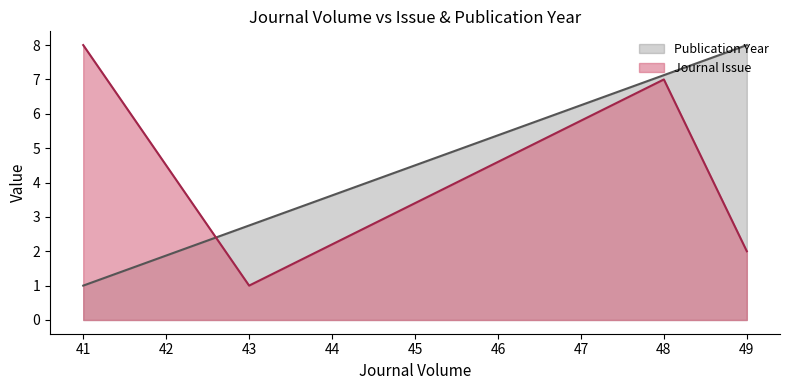

Where do Publication Year and Journal Issue first cross each other?

41 and 43